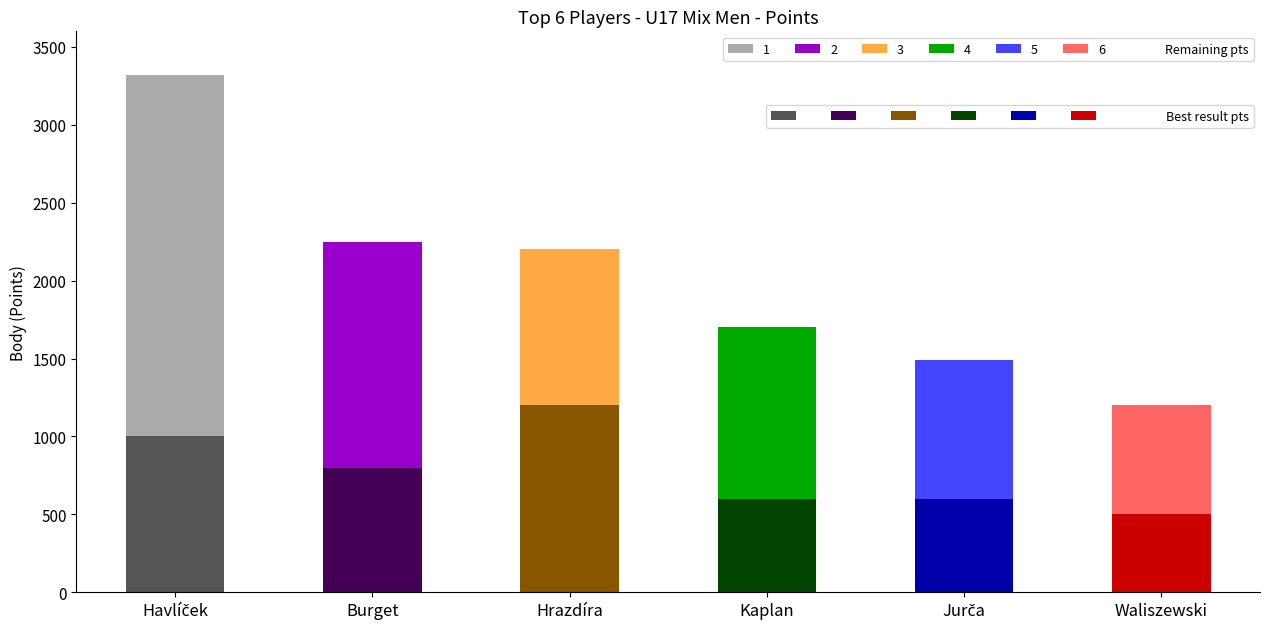

True or false: Best result pts has a value of 1385 at Havlíček Vojtěch.

False